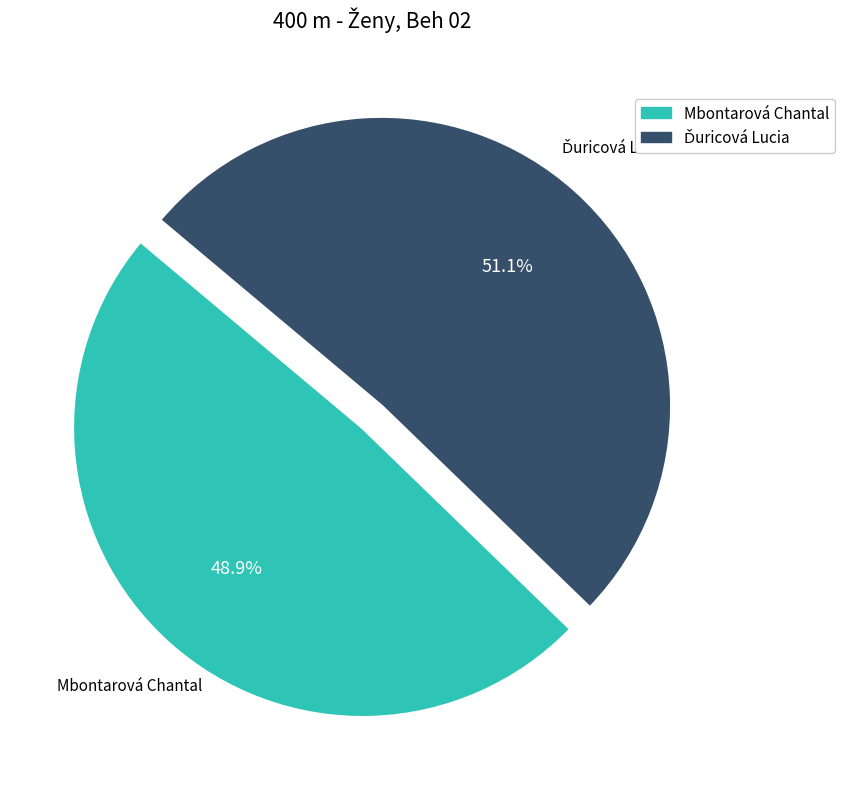

Which category has the smallest portion of the pie?

Mbontarová Chantal